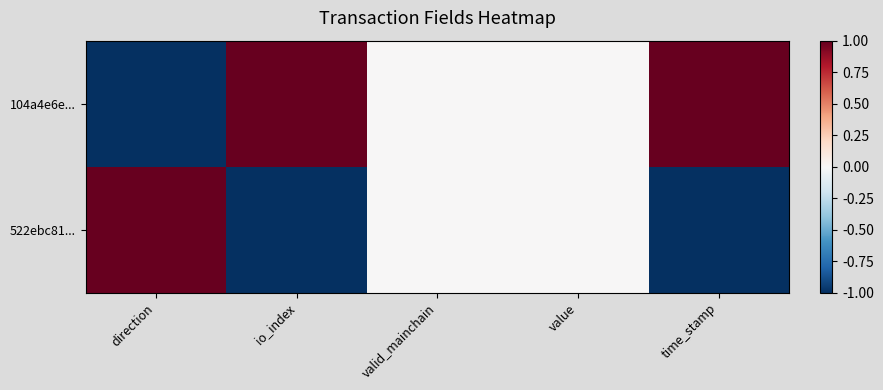

At which category is the sum across all series the highest?

direction